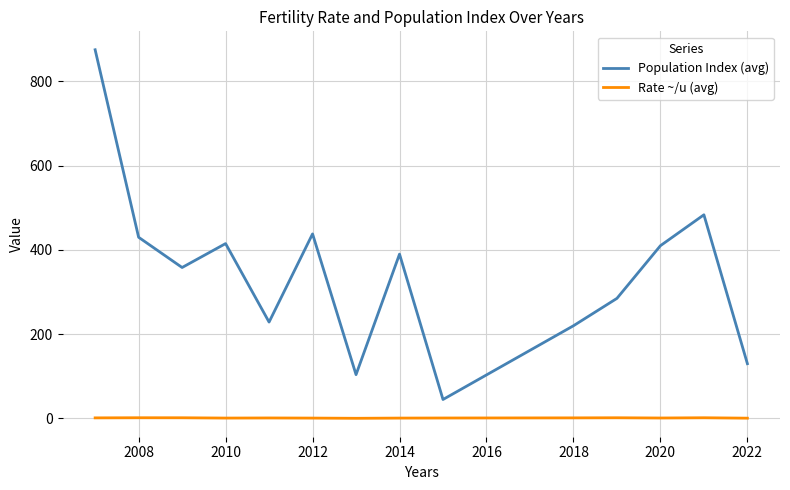

How many interior local valleys does the Population Index (avg) series have?

4